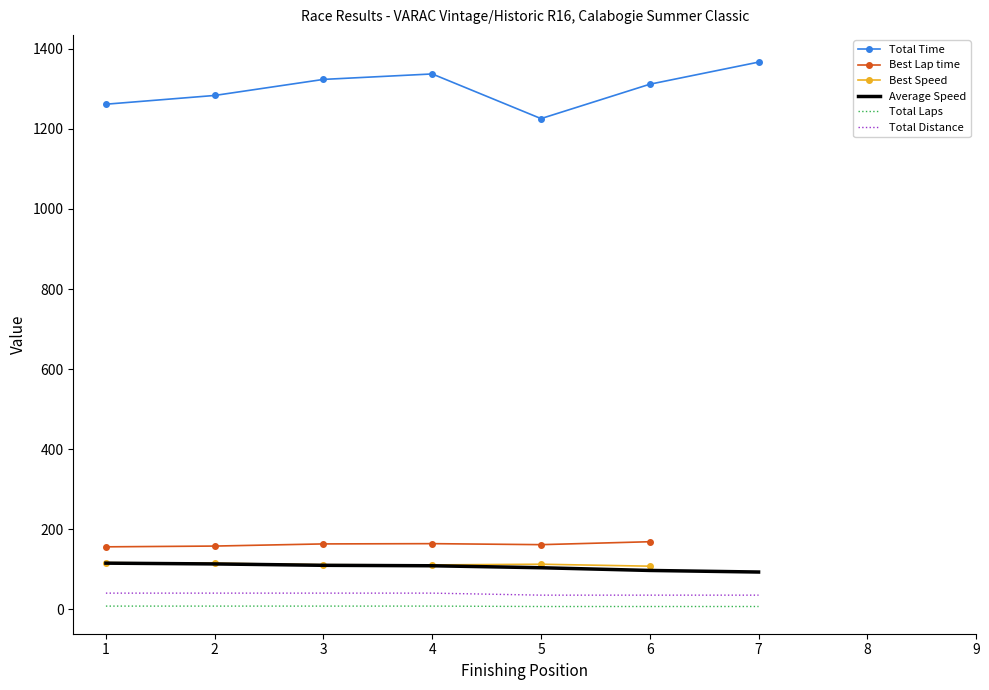

What is the maximum value for Total Distance?

40.4